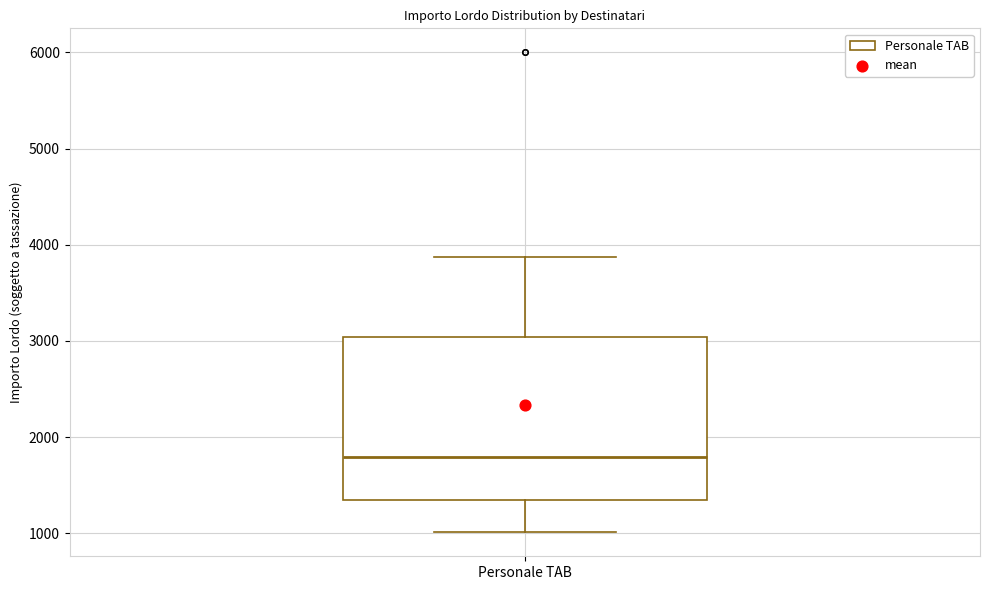

Transcribe this box plot: give where the median line is, the range the box spans, and where the two whiskers end, as read against the y-axis. The values are not printed on the chart, so give them approximately, as read against the axis.

median 1800, box 1300 to 3000, whiskers 1000 to 3900